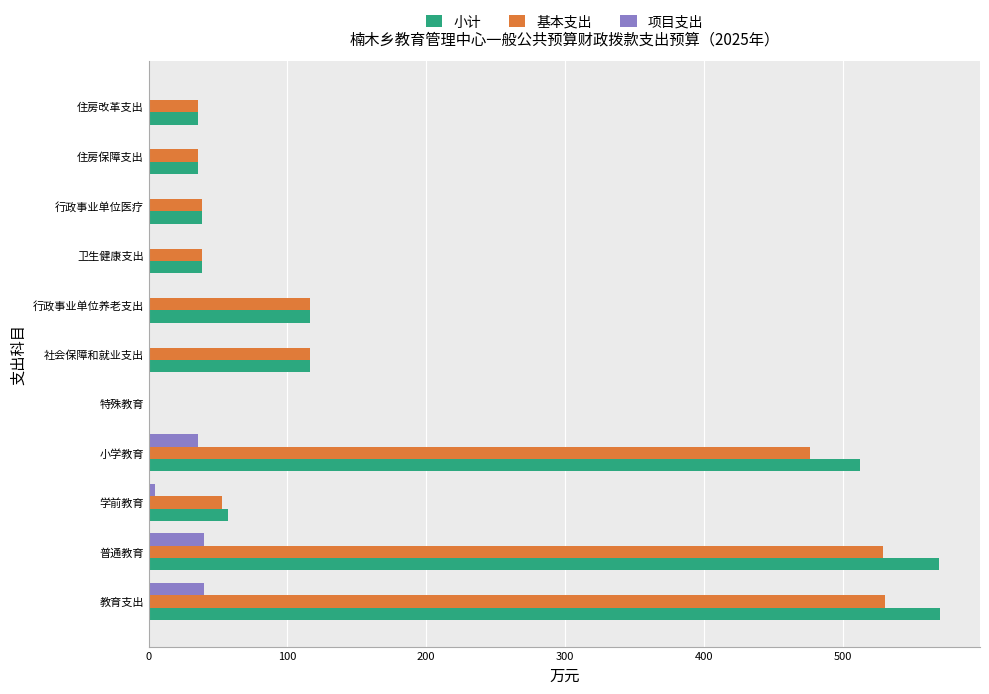

Which series has the largest total across all categories?

小计